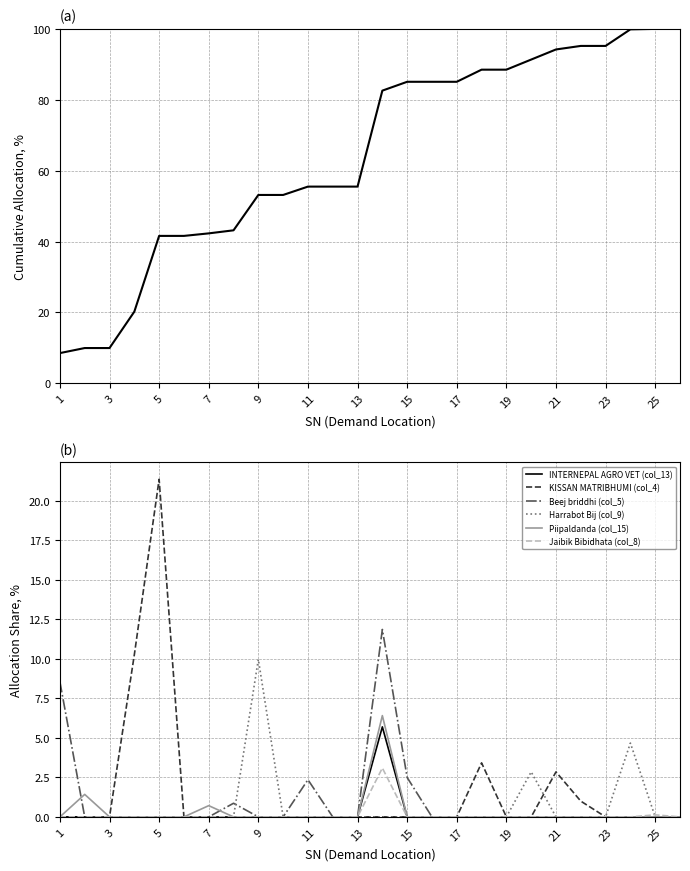

Which category has the lowest value across all series?

1